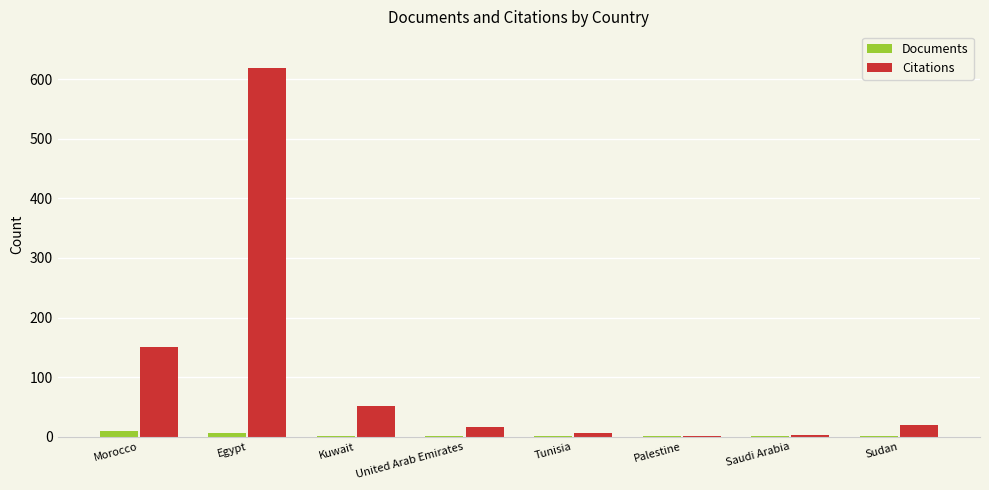

Between Morocco and Sudan, which series saw the biggest shift?

Citations